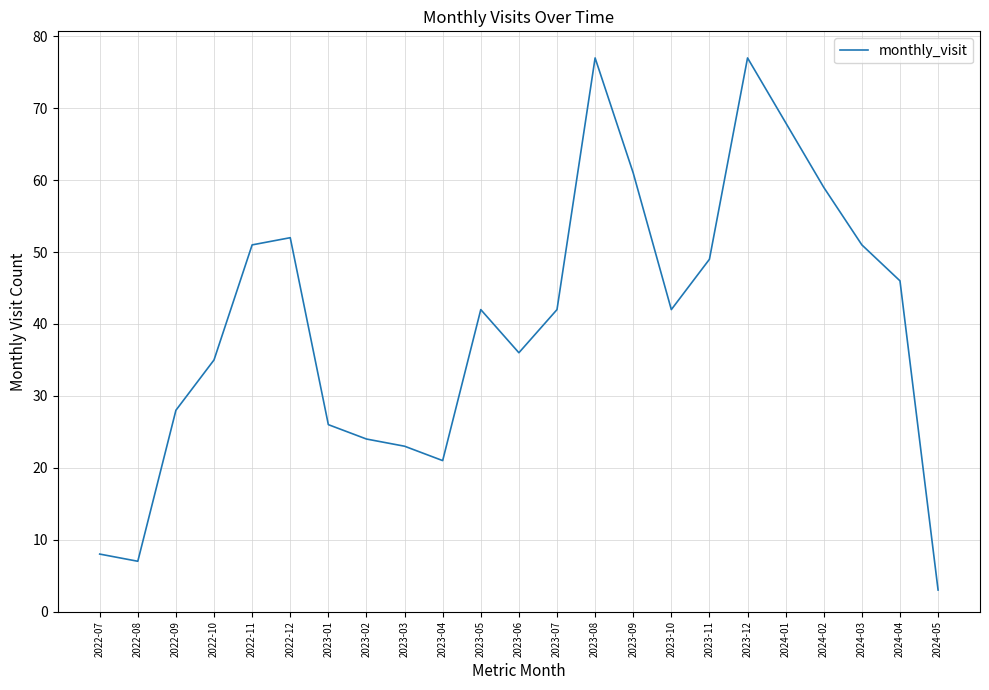

Is it true that the value at 2024-04 is 46?

True